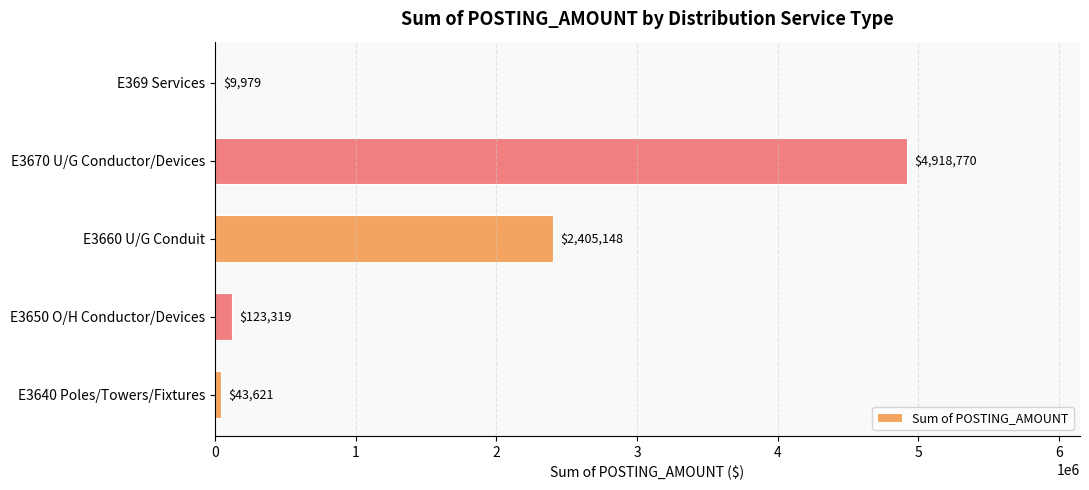

True or false: the data shows 7946924.8 at E3670 U/G Conductor/Devices.

False